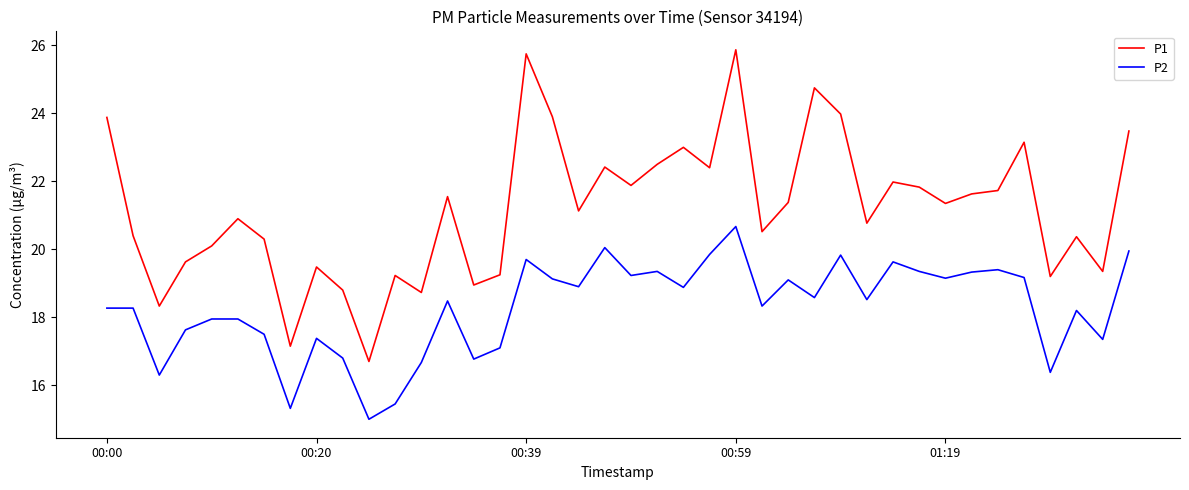

What is the highest value of the P2 series?

20.7